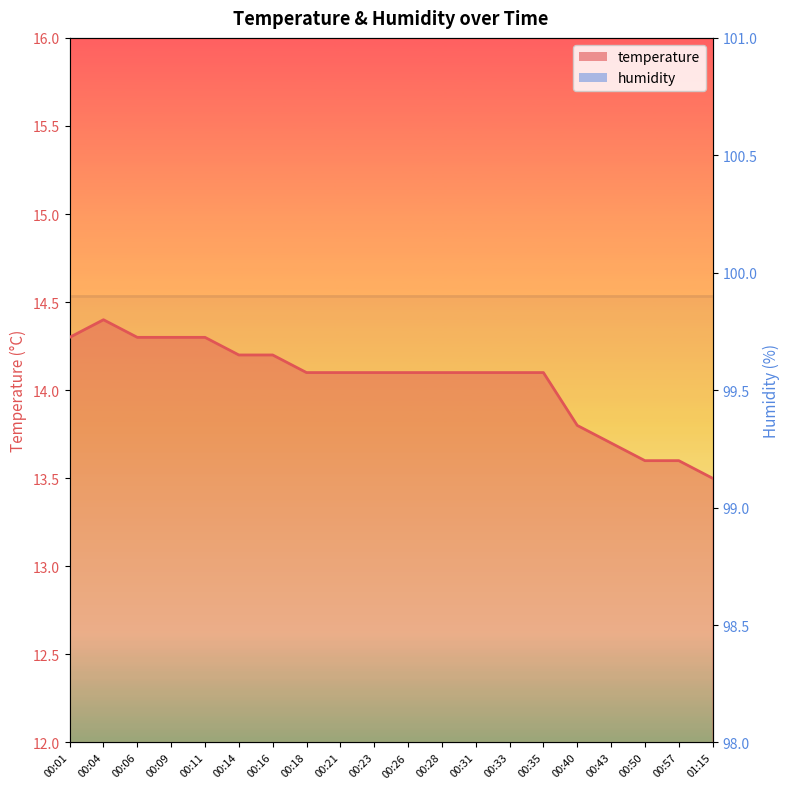

How many series are shown in this chart?

1